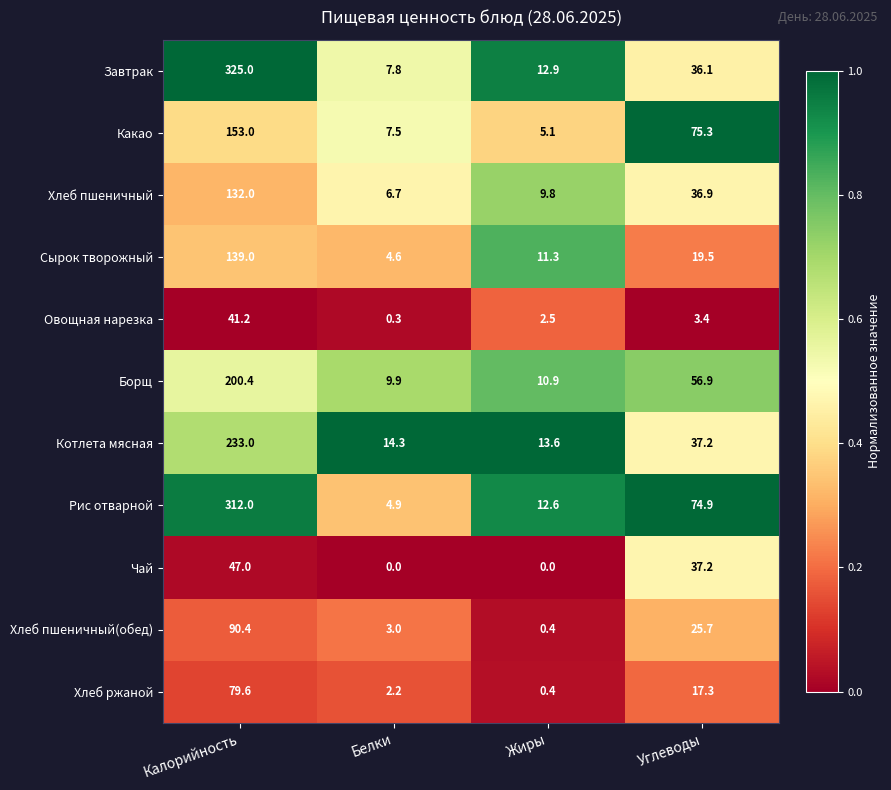

Which series has the largest total across all categories?

Рис отварной